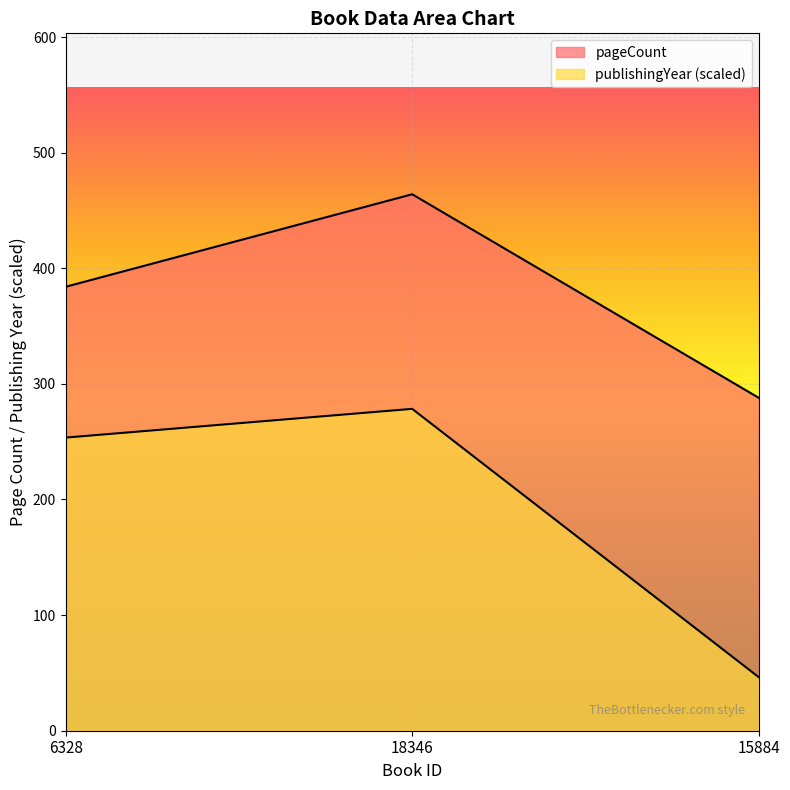

What is the sum of the pageCount values at 18346 and 15884?

752.0